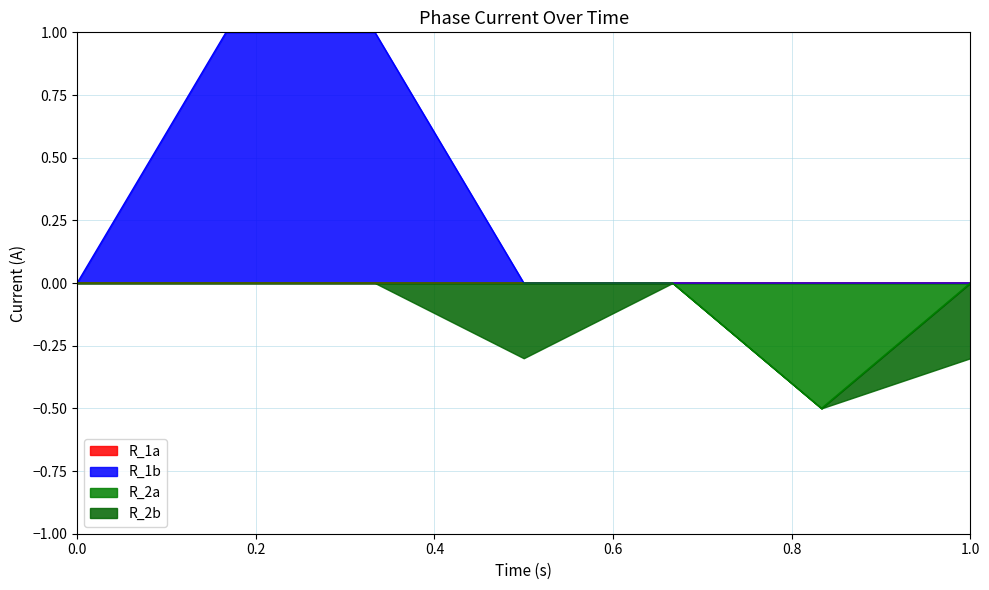

The R_2a series shows 0.0 at PDE. True or false?

True